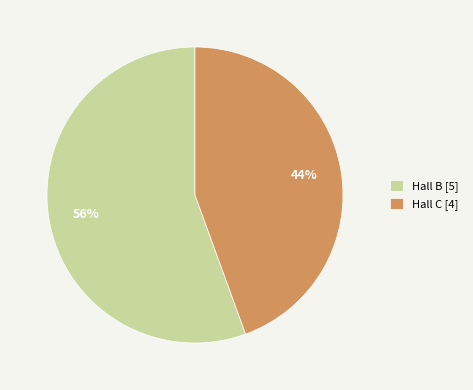

True or false: Hall B [5] accounts for 47% of the total.

False